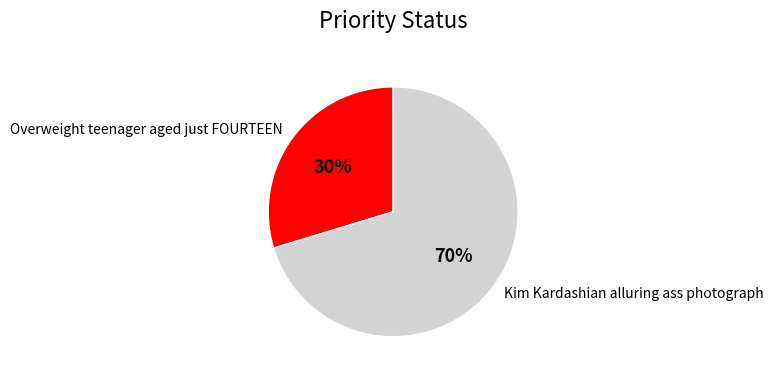

Is the sum of Overweight teenager aged just FOURTEEN and Kim Kardashian alluring ass photograph greater than half?

Yes